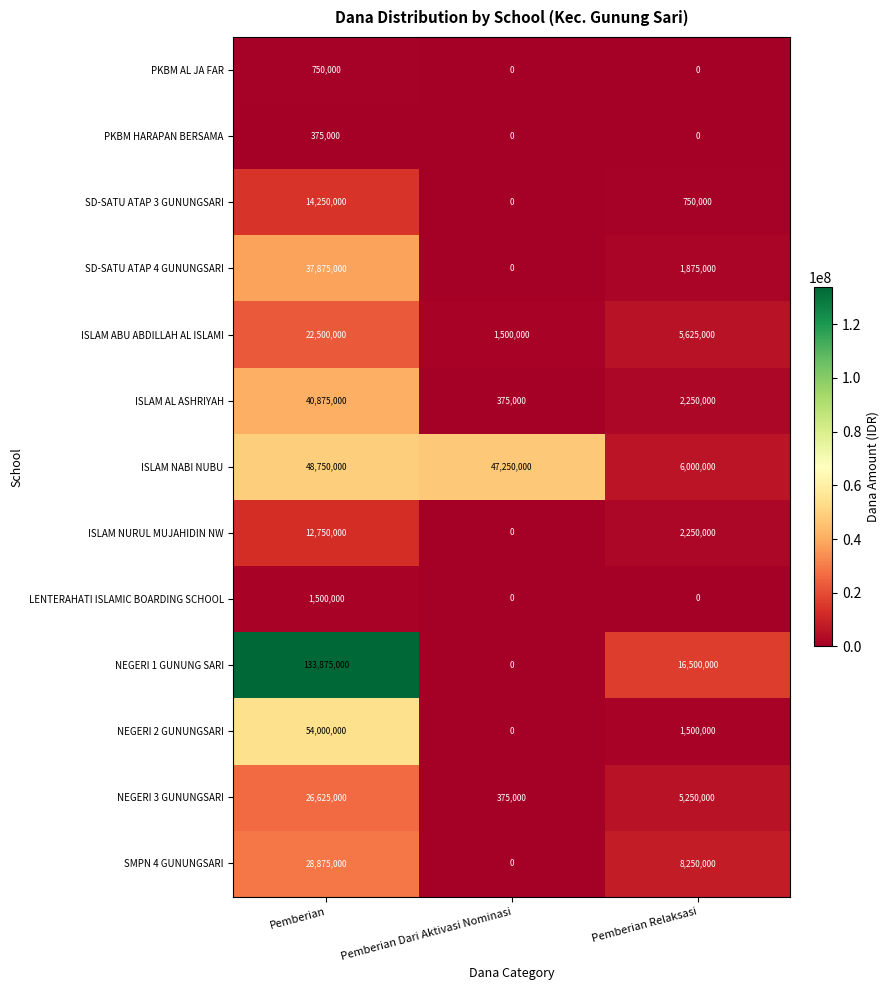

The value of SD-SATU ATAP 4 GUNUNGSARI at Pemberian Dari Aktivasi Nominasi is 0. True or false?

True